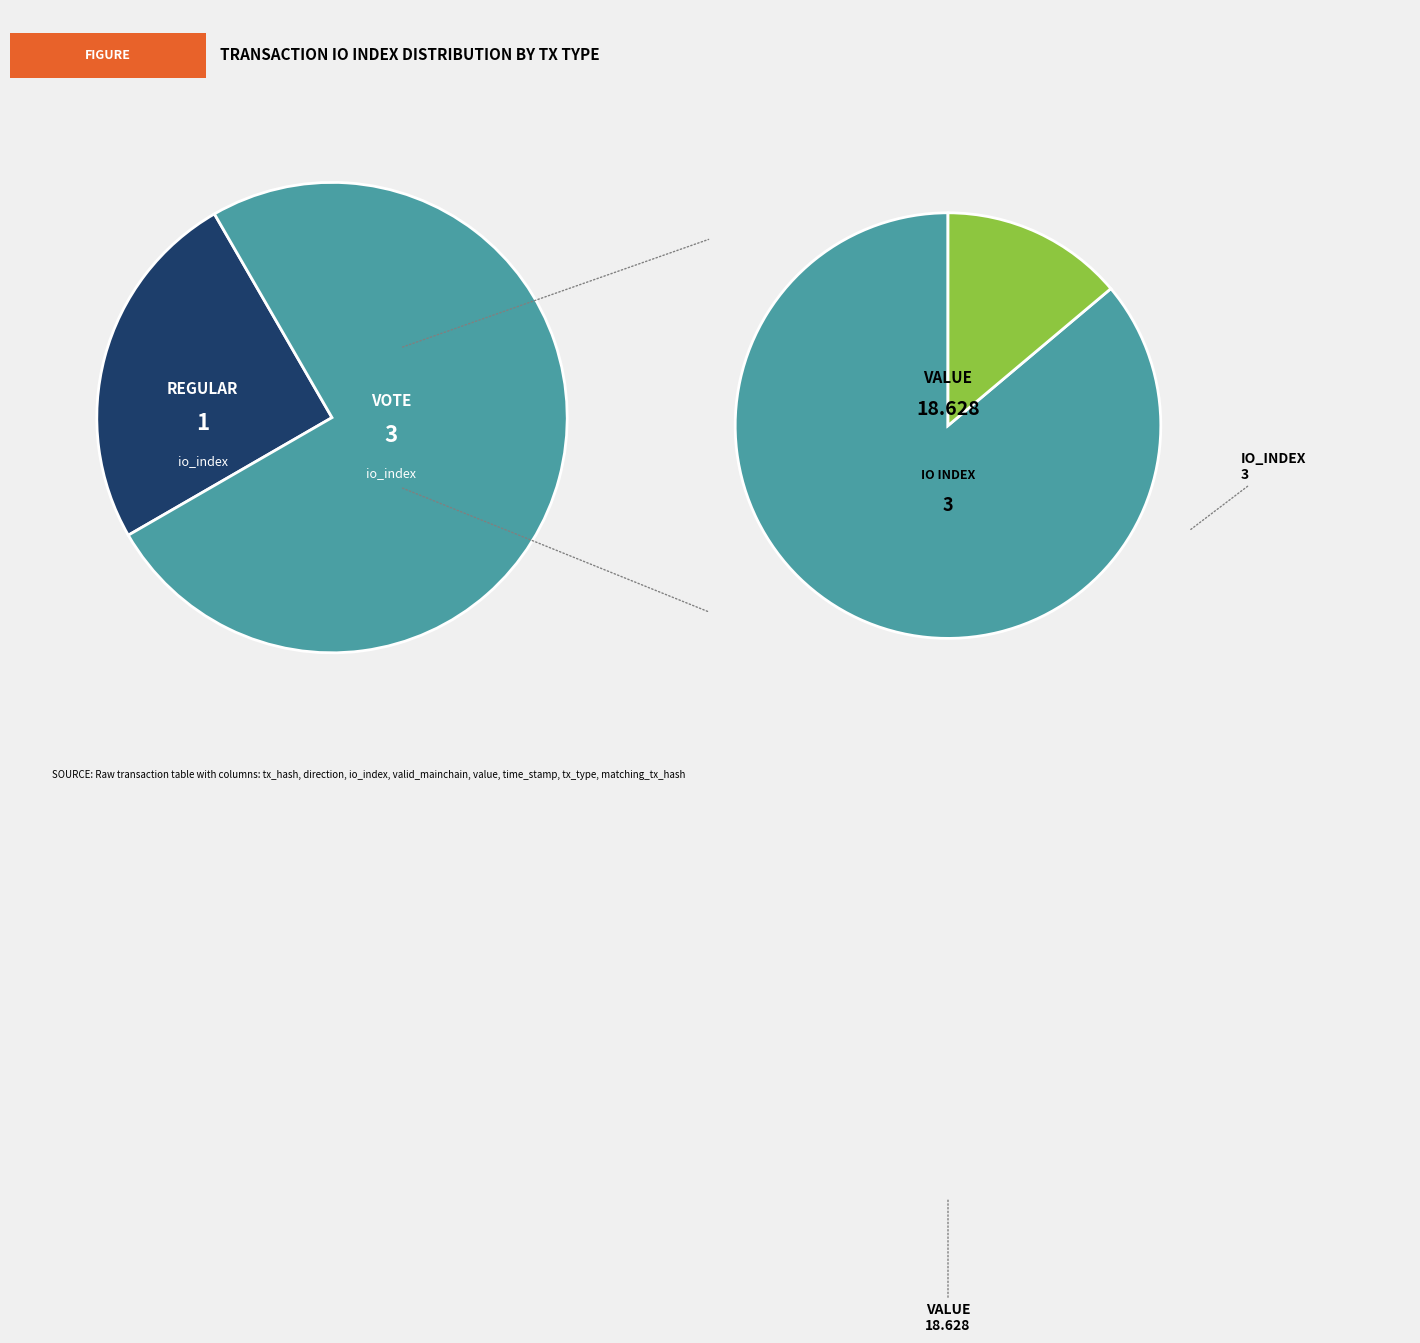

To the nearest percent, what is the difference between the largest and smallest slice percentages?

50%